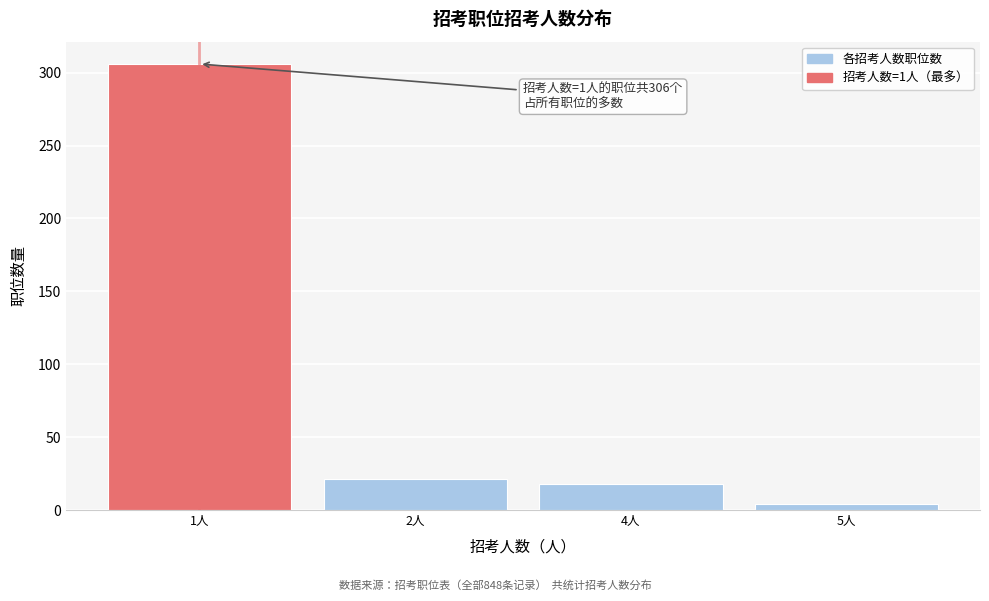

Reading left to right, what are all the values shown in this chart?

1人=306	2人=21	4人=18	5人=4